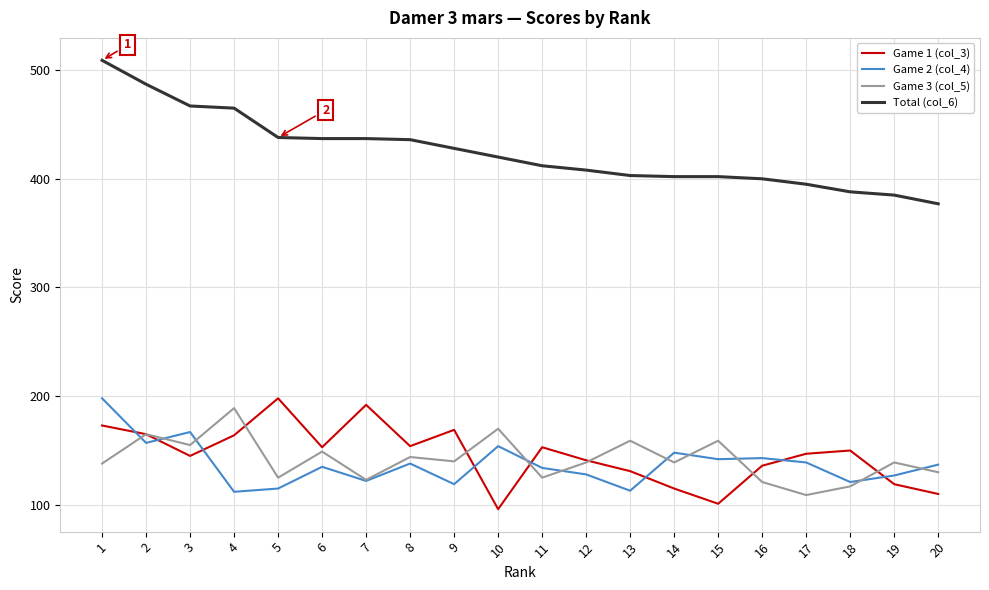

Which series has the widest spread of values?

Total (col_6)